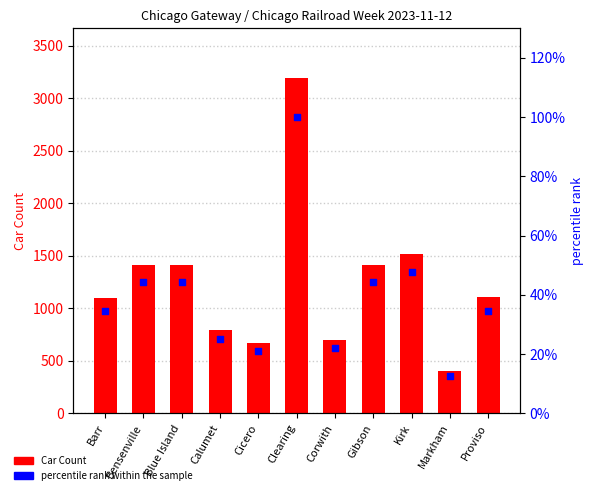

Is the value of Car Count at Kirk greater than the value of percentile rank within the sample at Gibson?

Yes